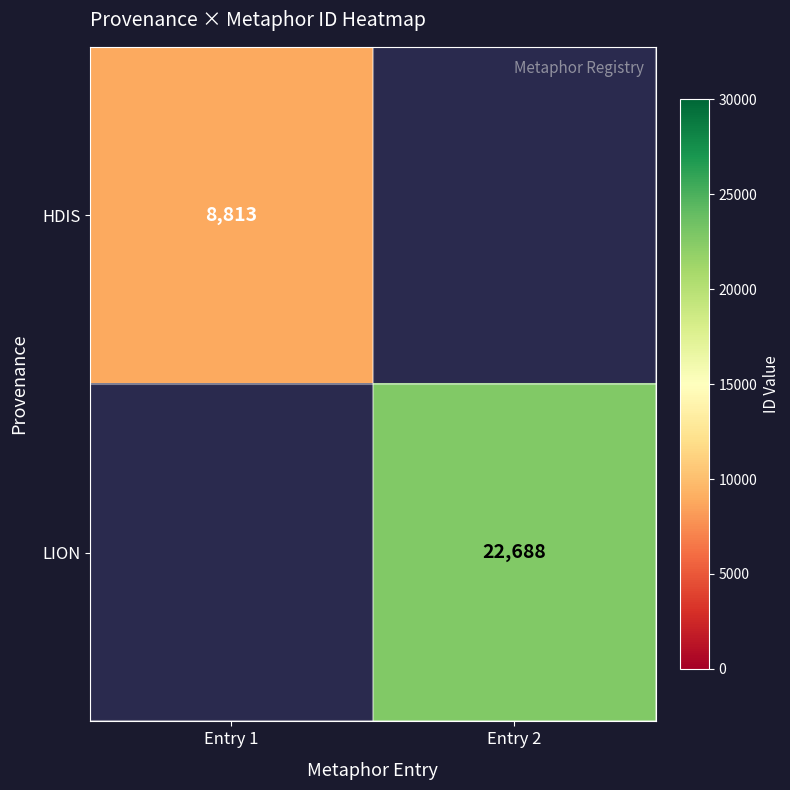

True or false: HDIS has a value of 1856 at Entry 1.

False